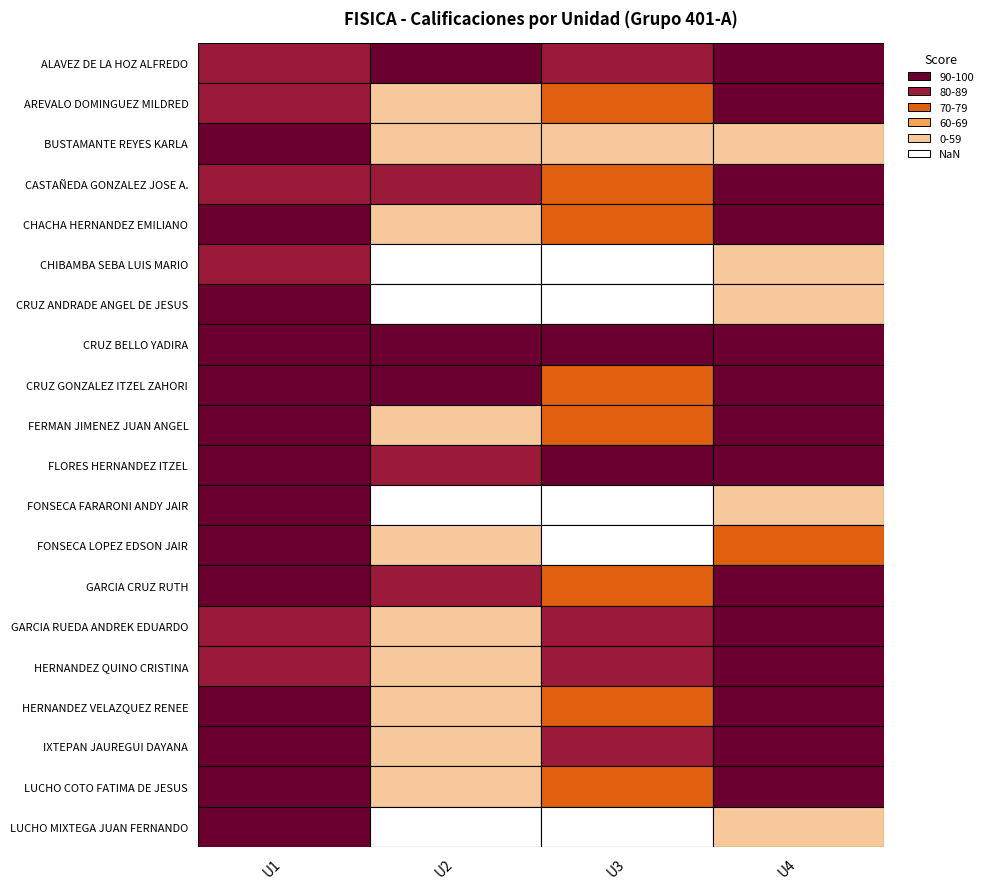

At which category is the sum across all series the highest?

U1